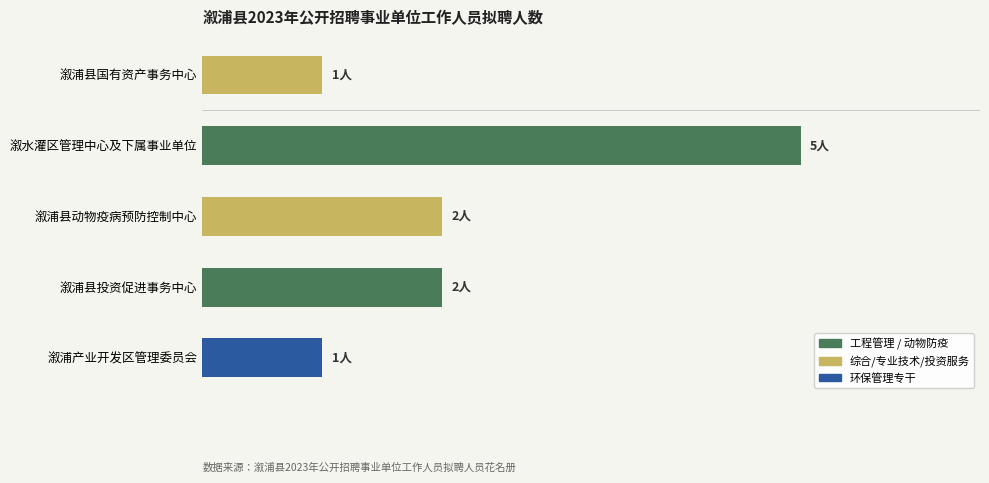

What is the difference between the second highest and second lowest values?

1